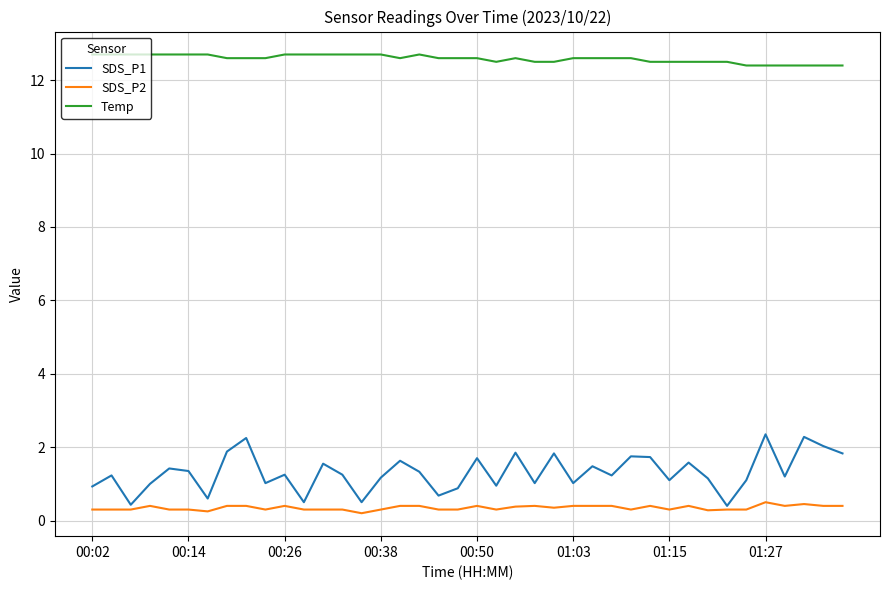

Does the chart have visible grid lines?

Yes